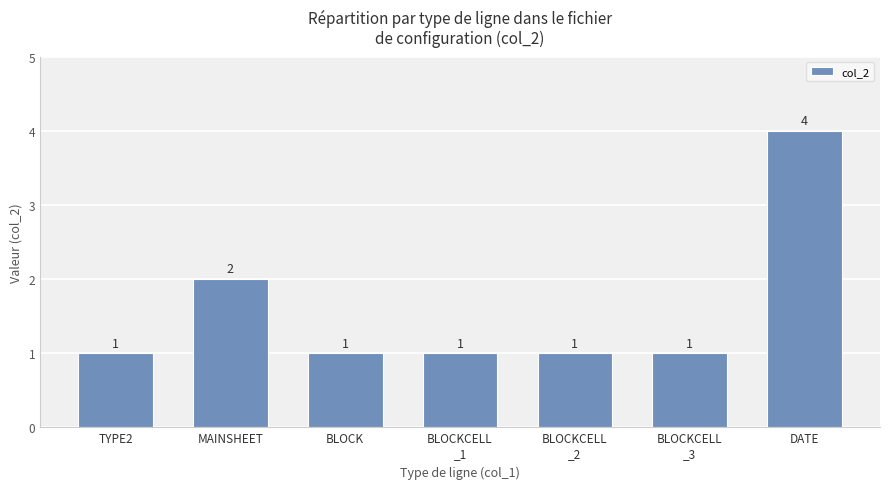

Count the values in the range 1 to 2.

6